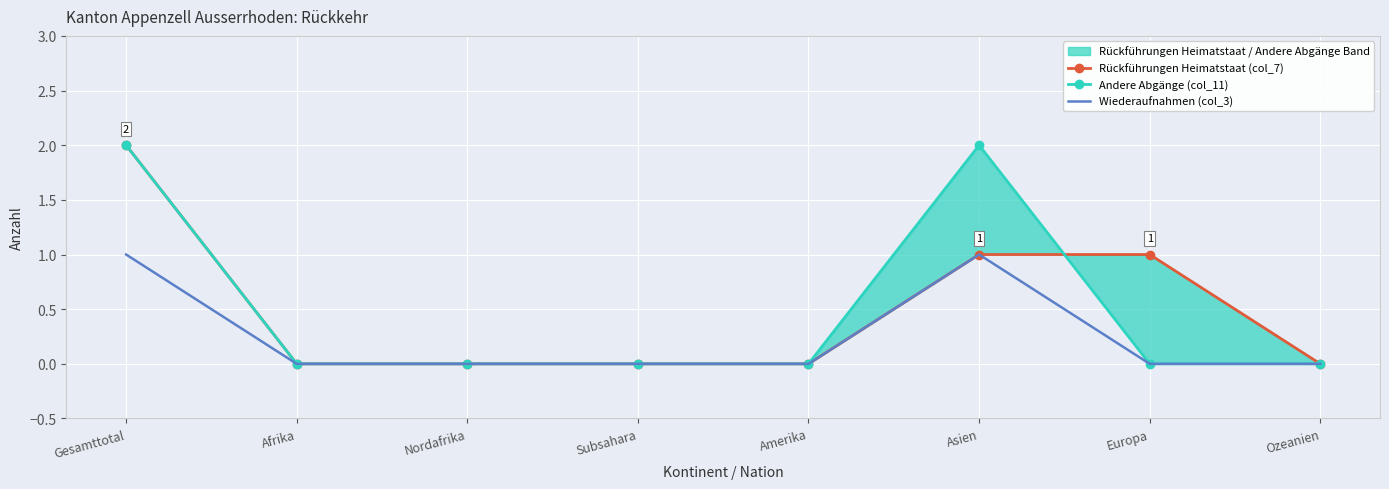

What is the sum of all Rückführungen Heimatstaat (col_7) values?

4